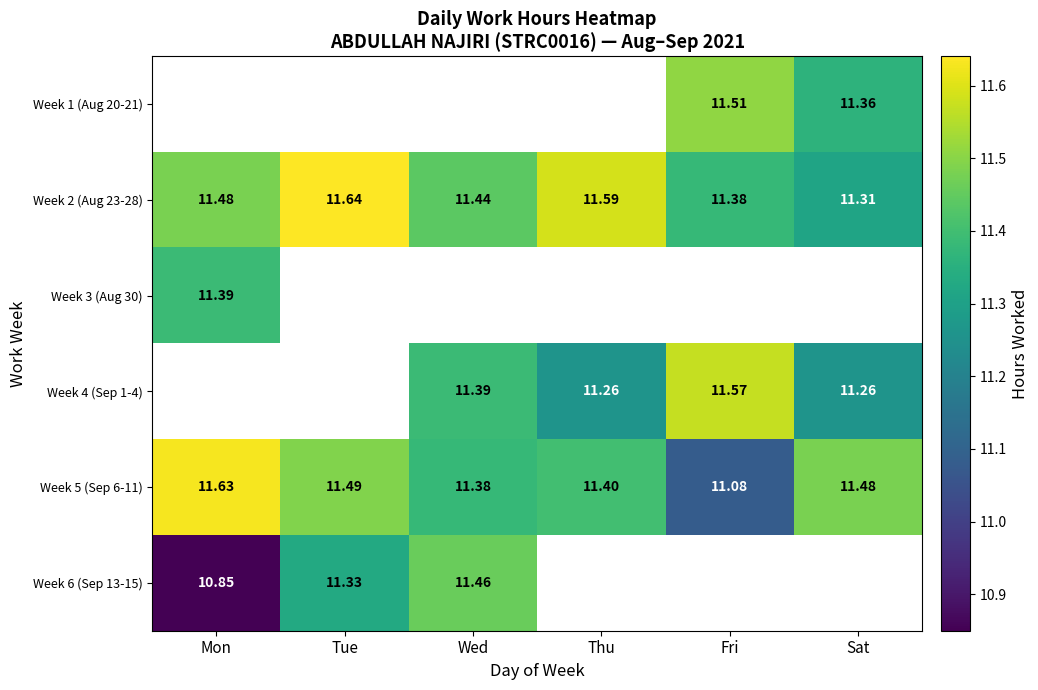

What is the maximum value shown in the chart?

11.6